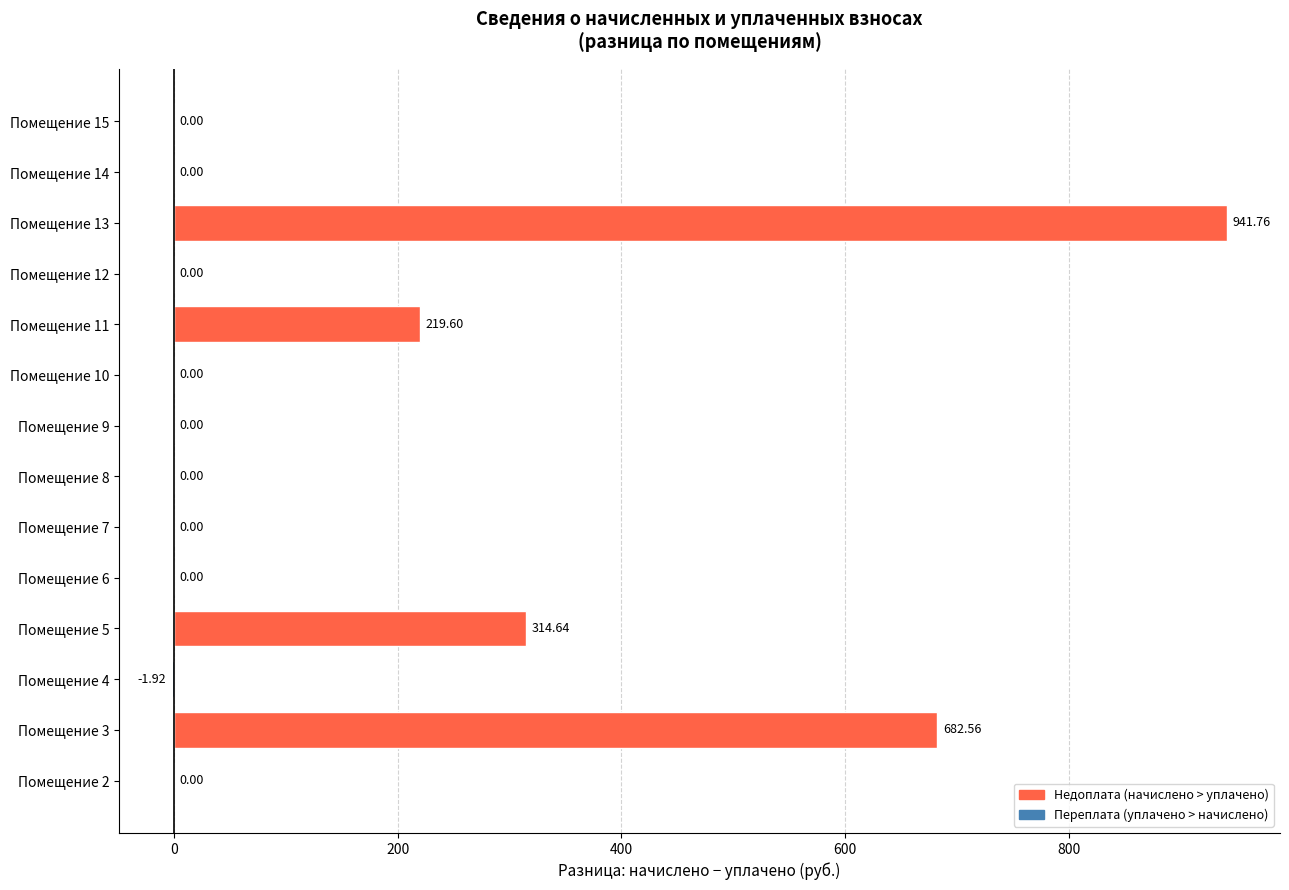

Are the bars horizontal?

Yes